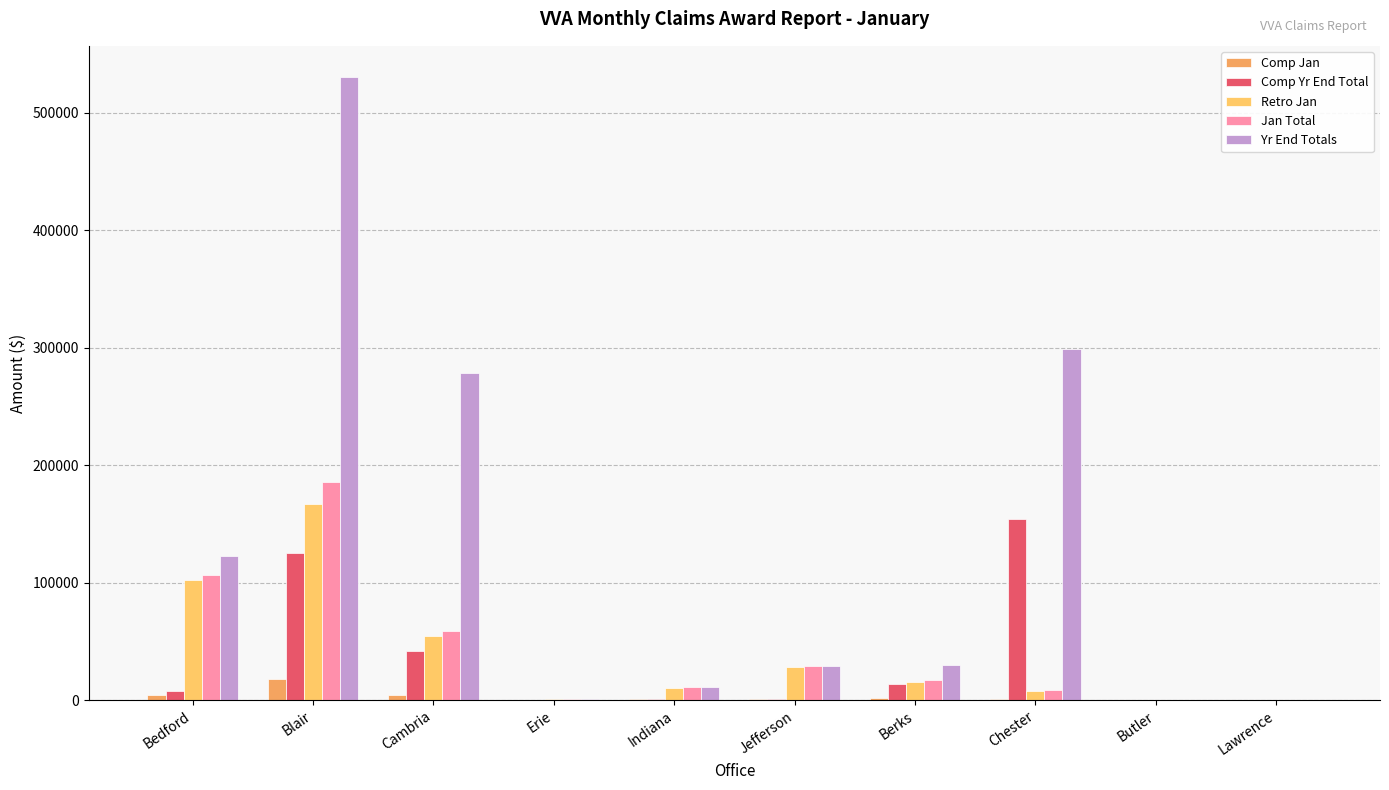

How many data points does each series have?

10